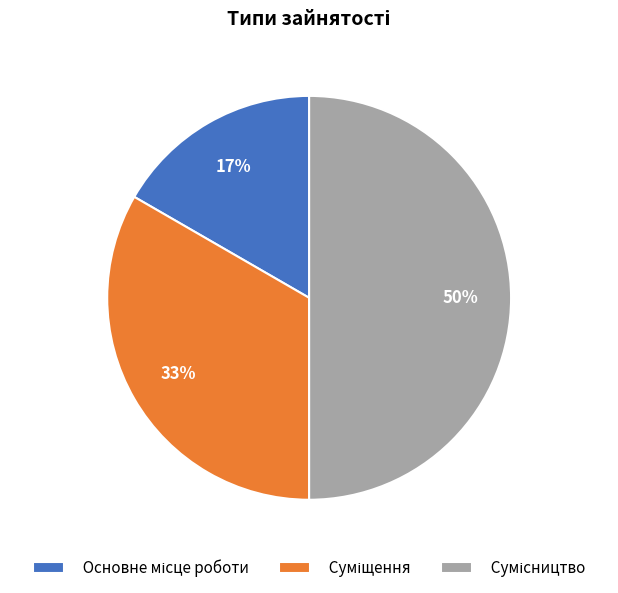

To the nearest percent, what is the average slice percentage?

33%